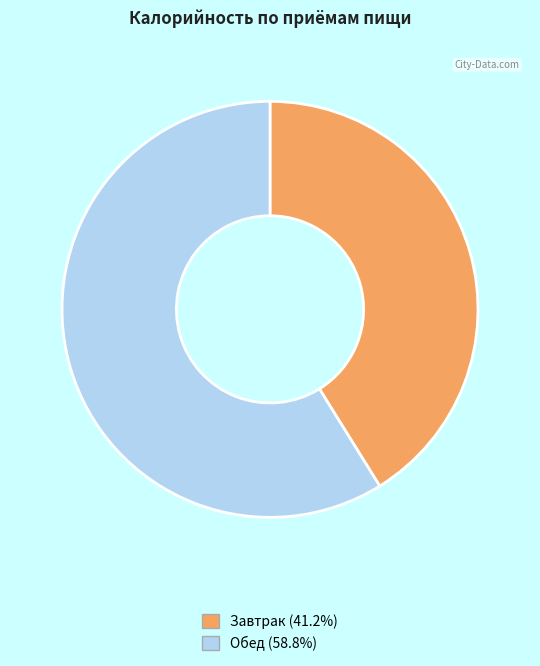

Does Завтрак represent more than half of the total?

No